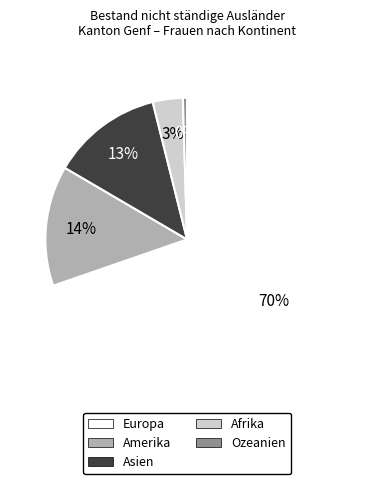

True or false: Amerika accounts for 14% of the total.

True